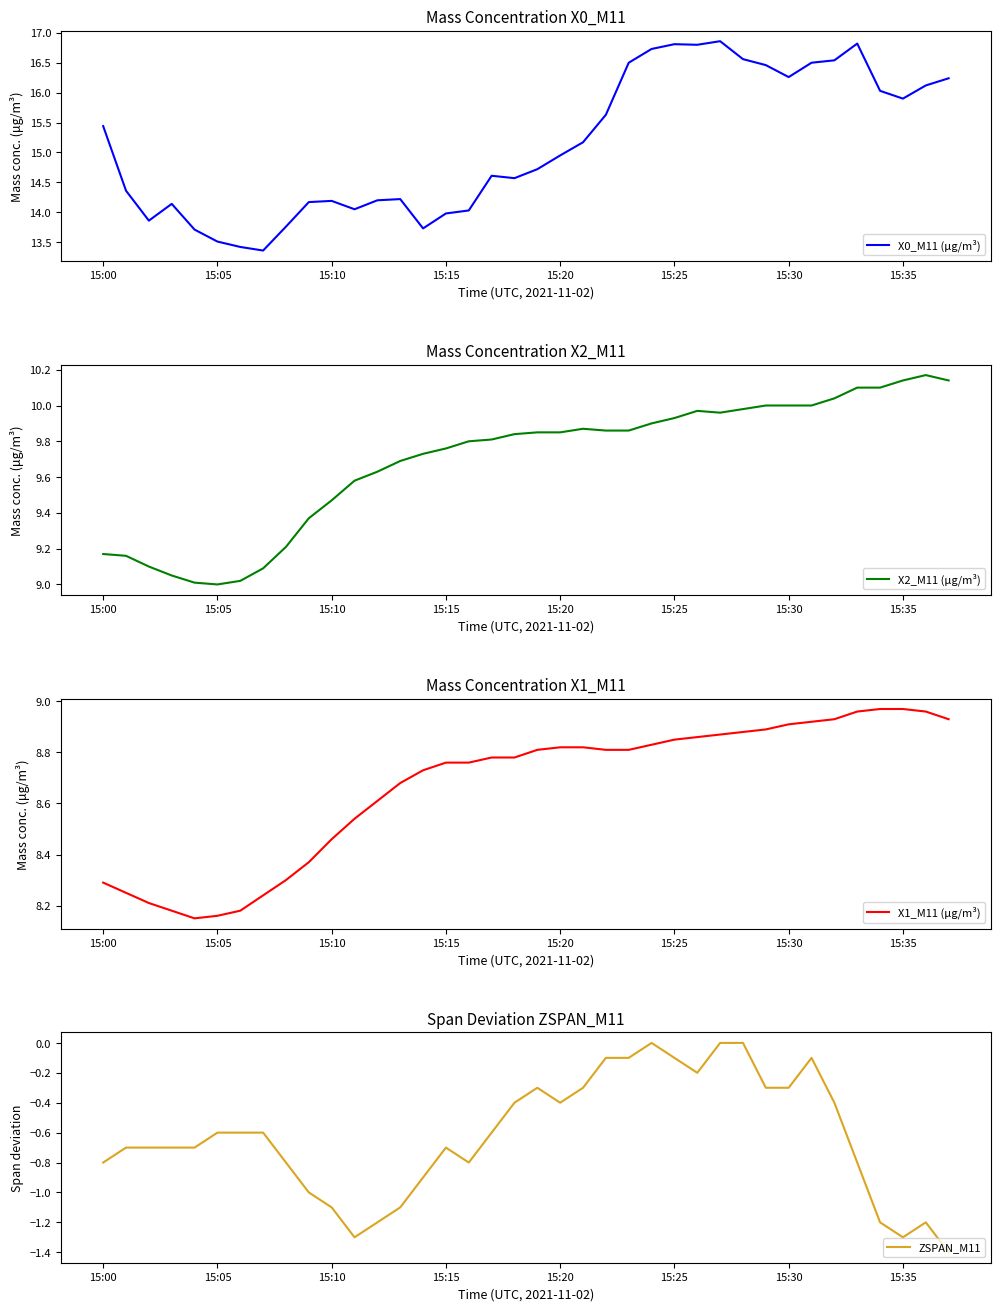

Is it true that X0_M11 (μg/m³) equals 14.7 at 19?

True